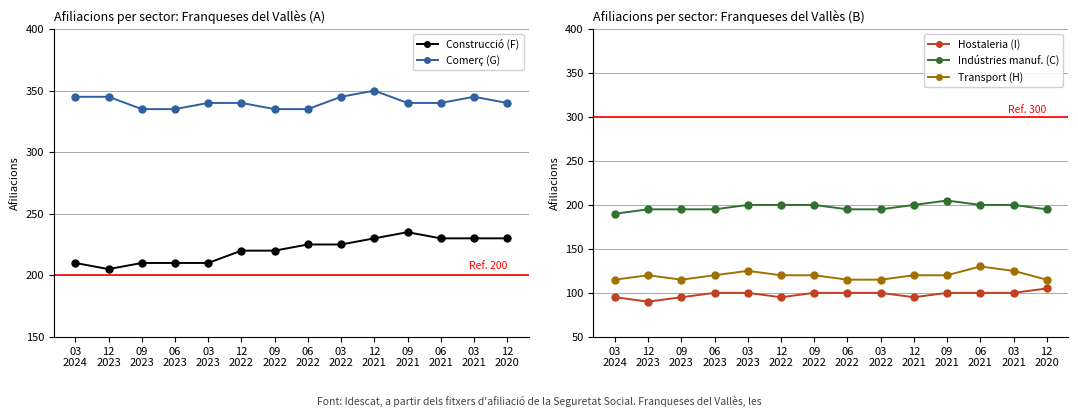

What position from the left is 12
2023?

2